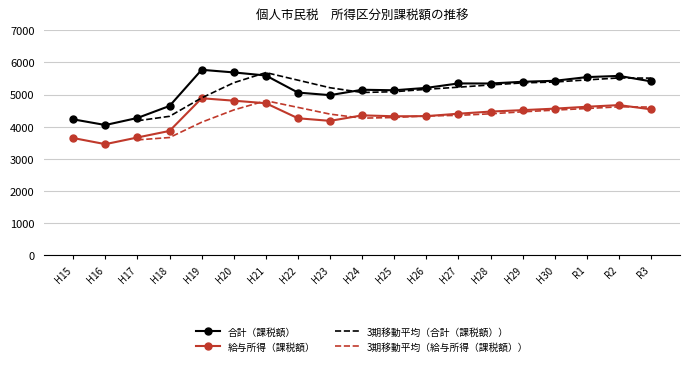

What is the total value across all series at H19?

19701.1